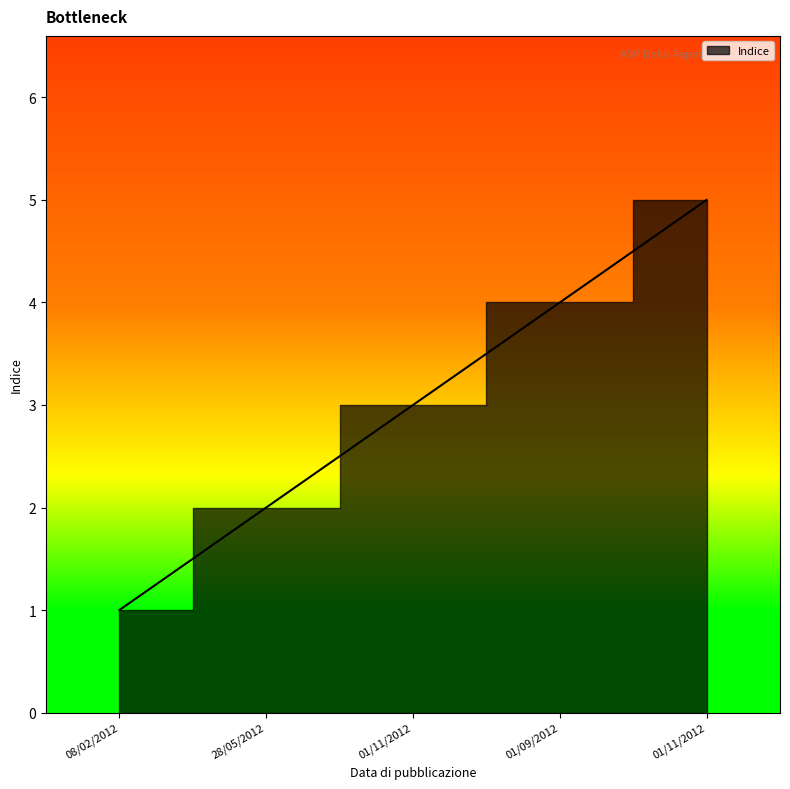

How many data points does each series have?

5